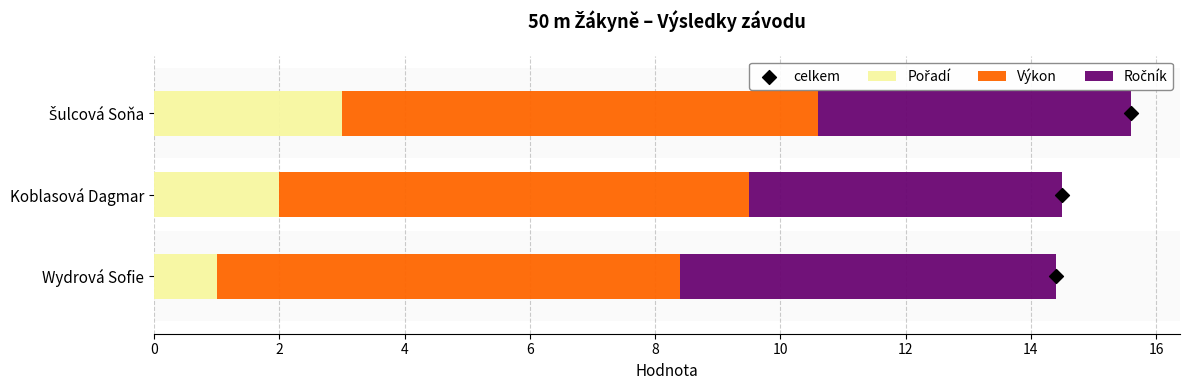

At how many categories does at least one series exceed 0?

3